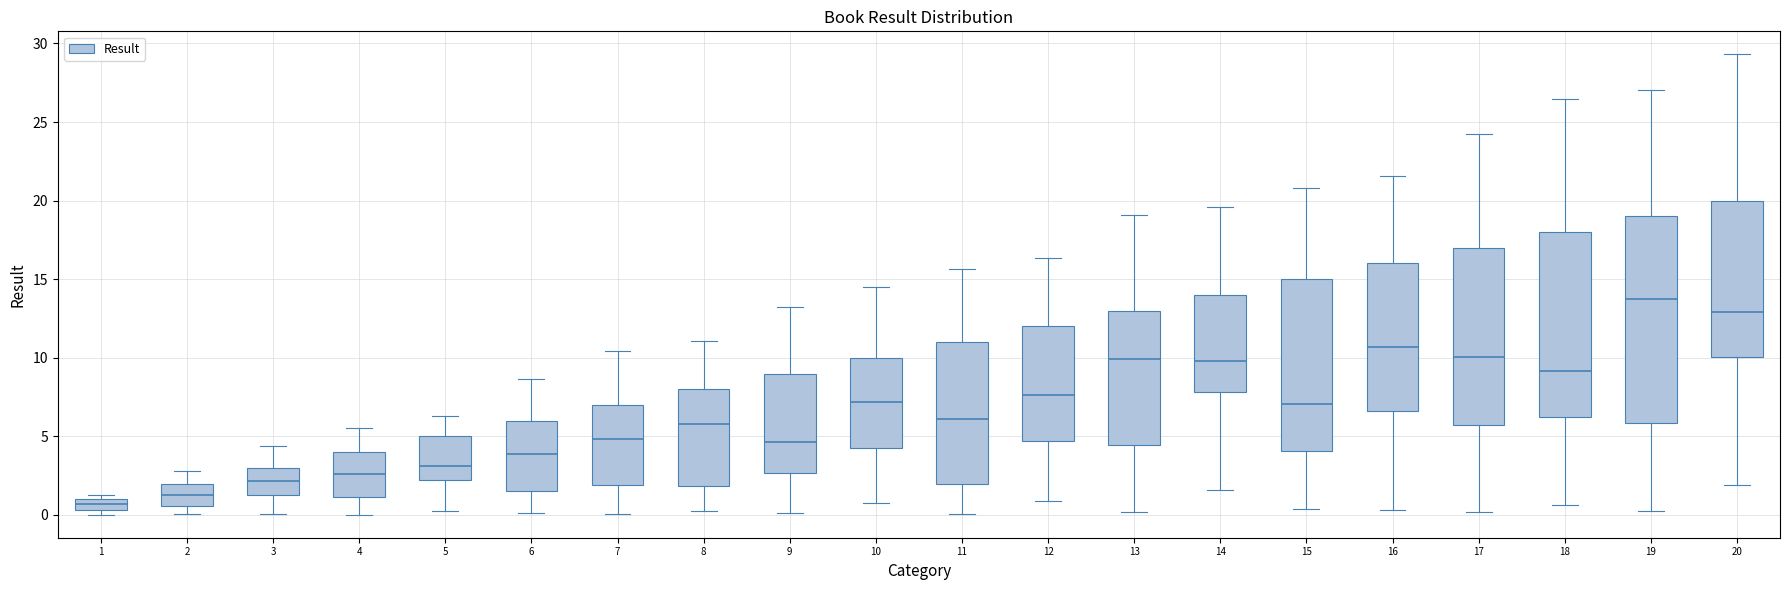

Which box's median line is the highest?

19